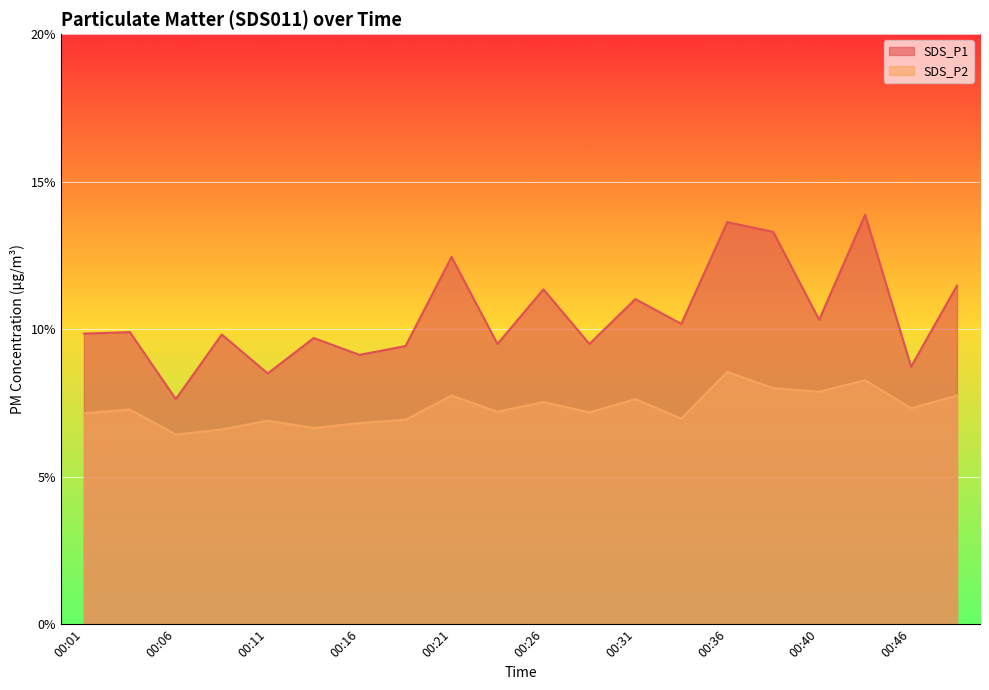

How many interior local peaks does the SDS_P1 series have?

8